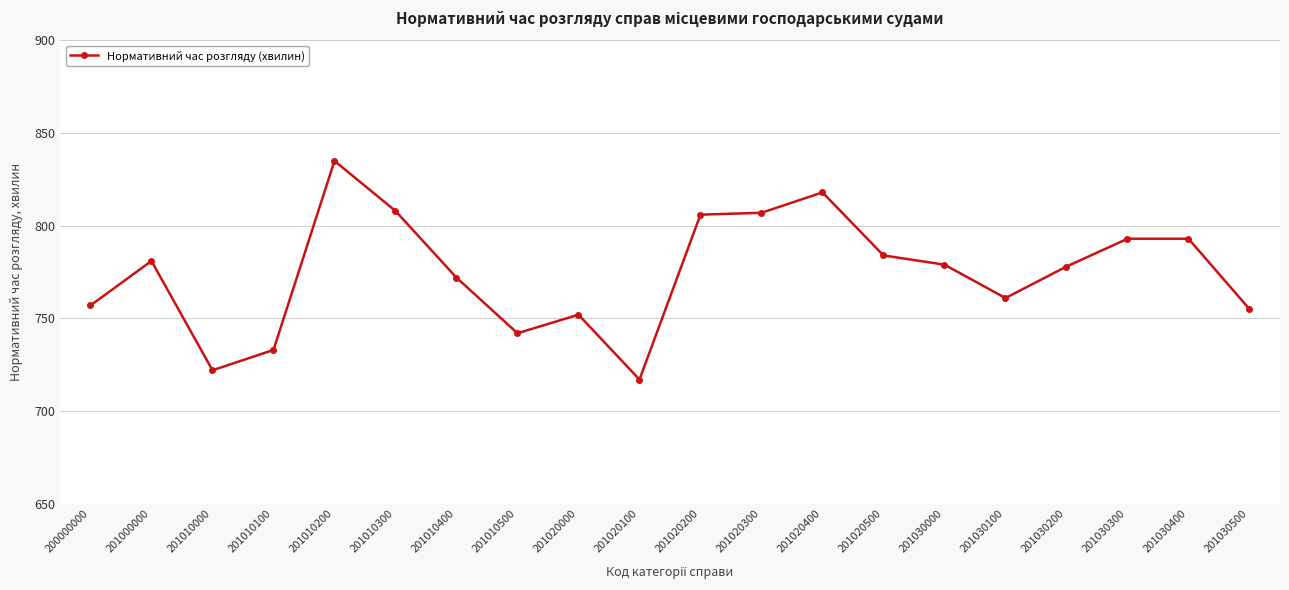

What is the minimum value shown in the chart?

717